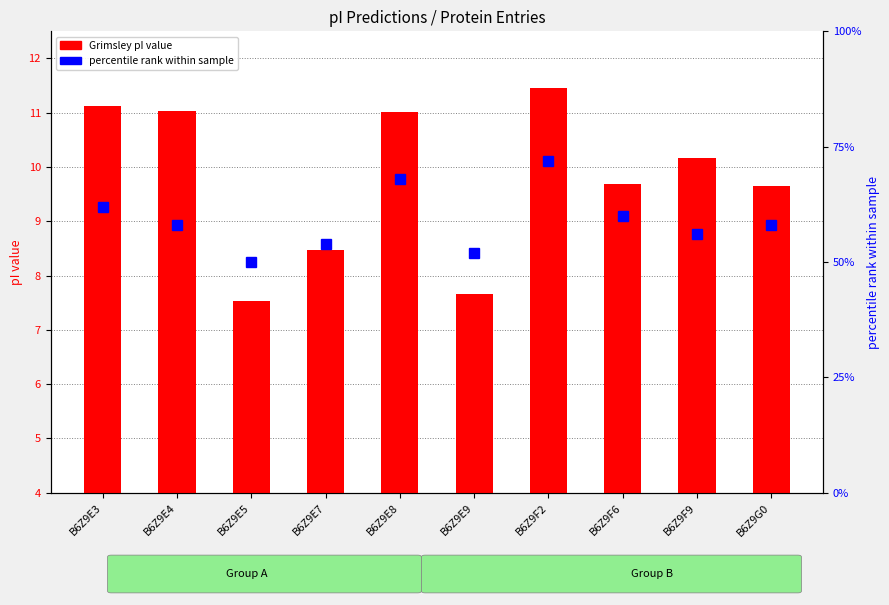

At which label does Grimsley (pI) reach its minimum?

B6Z9E5